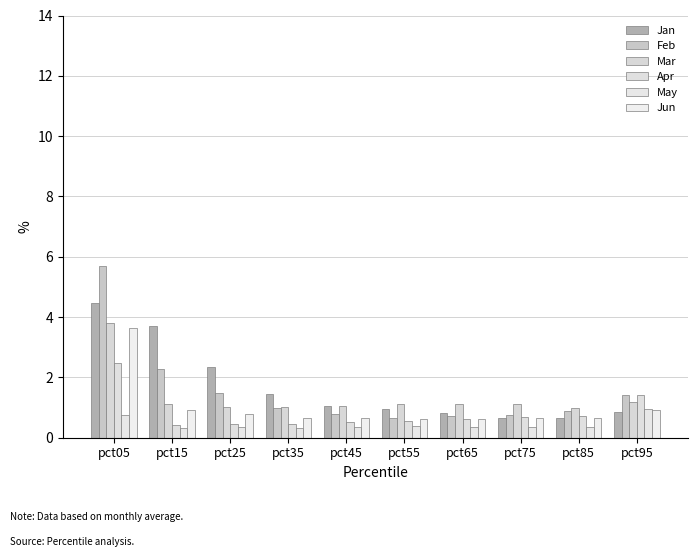

How many bars are there in total?

60